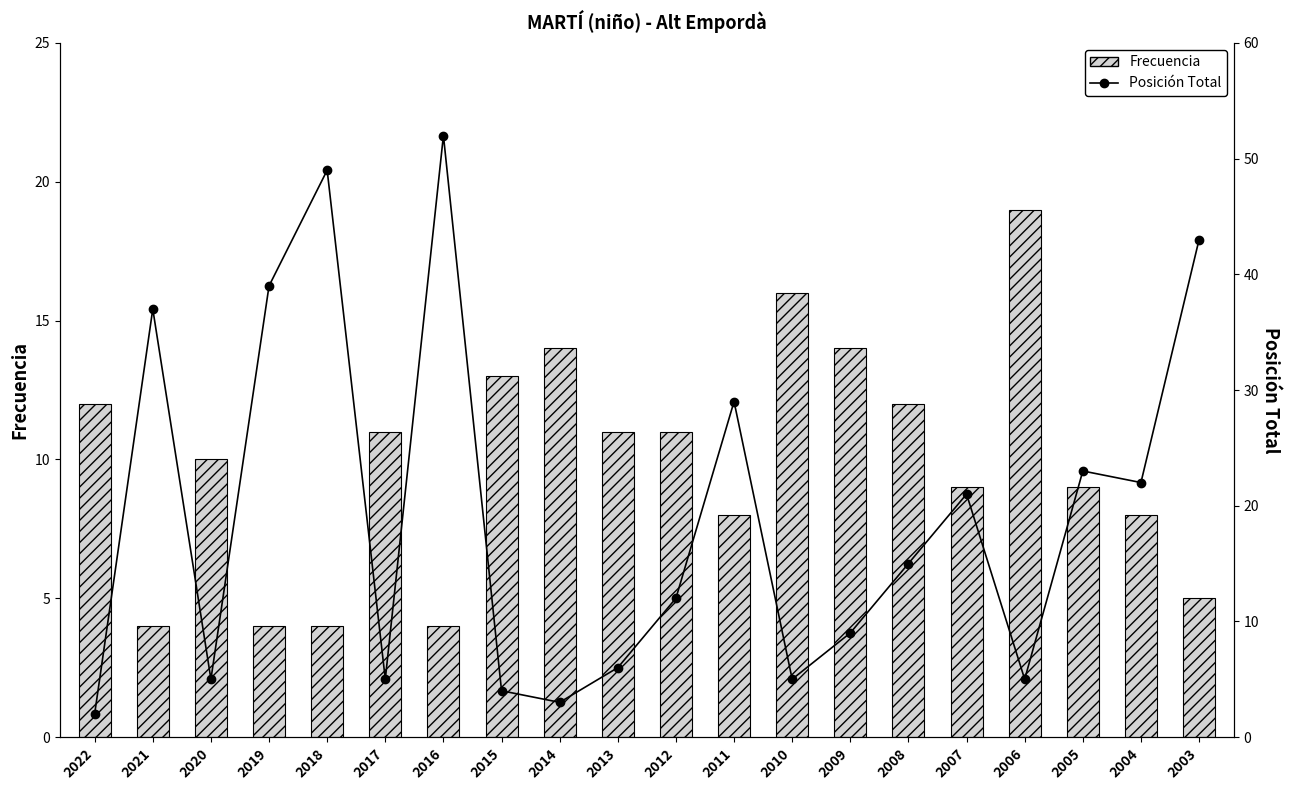

What is the difference between the Frecuencia values at 2012 and 2004?

3